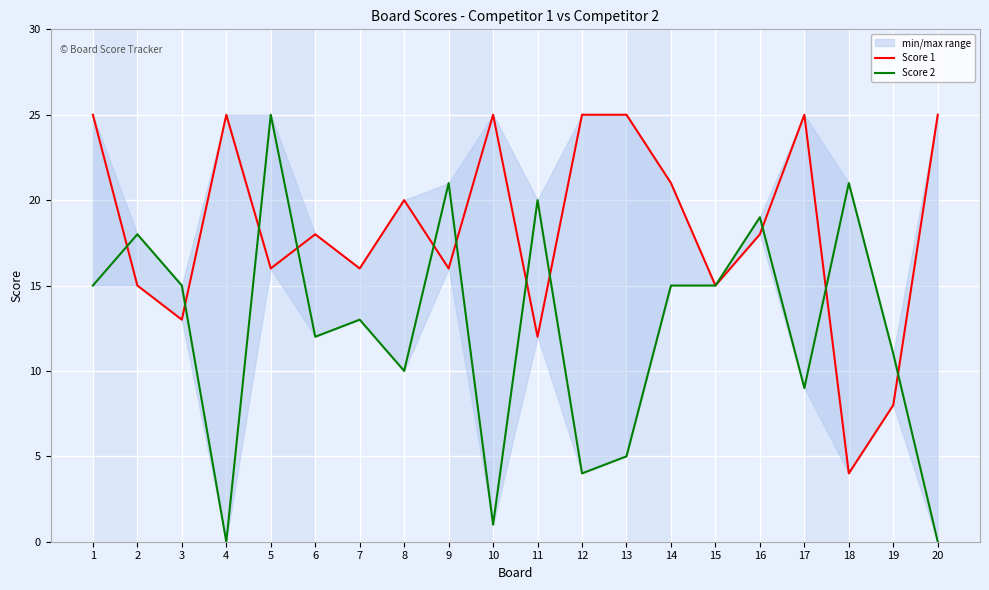

Rank the series at 17 from lowest to highest value.

Score 2, Score 1